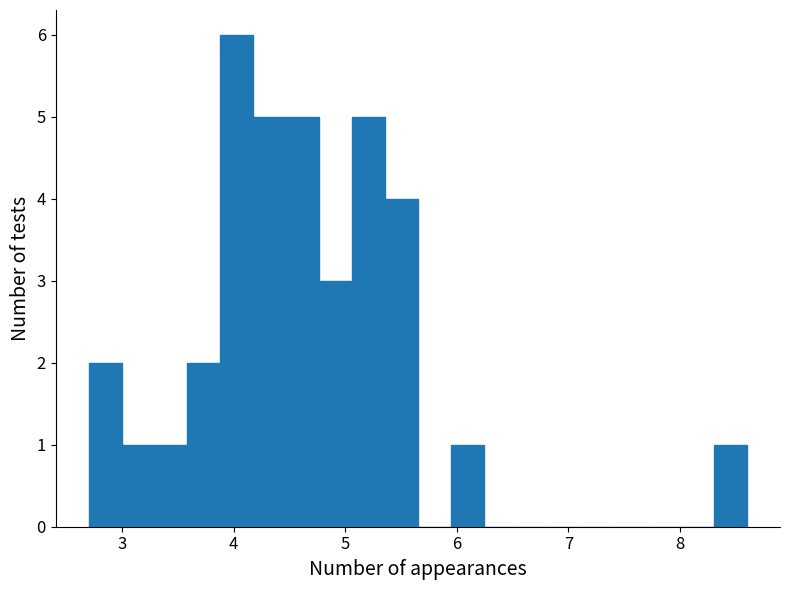

Read against the x-axis, roughly where is the centre of the tallest bar?

4.0